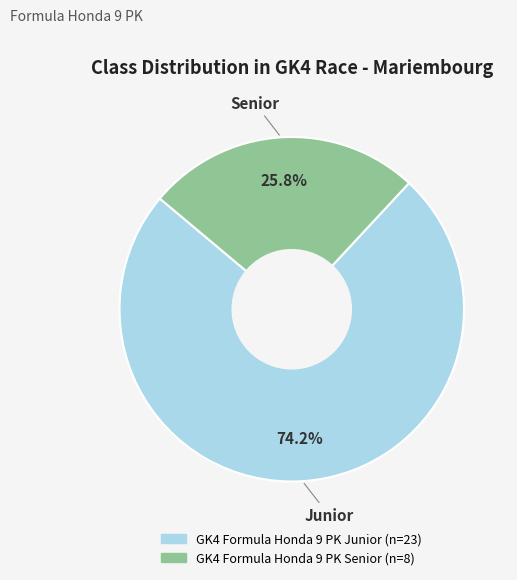

What is the total percentage of GK4 Formula Honda 9 PK Junior and GK4 Formula Honda 9 PK Senior?

100.0%